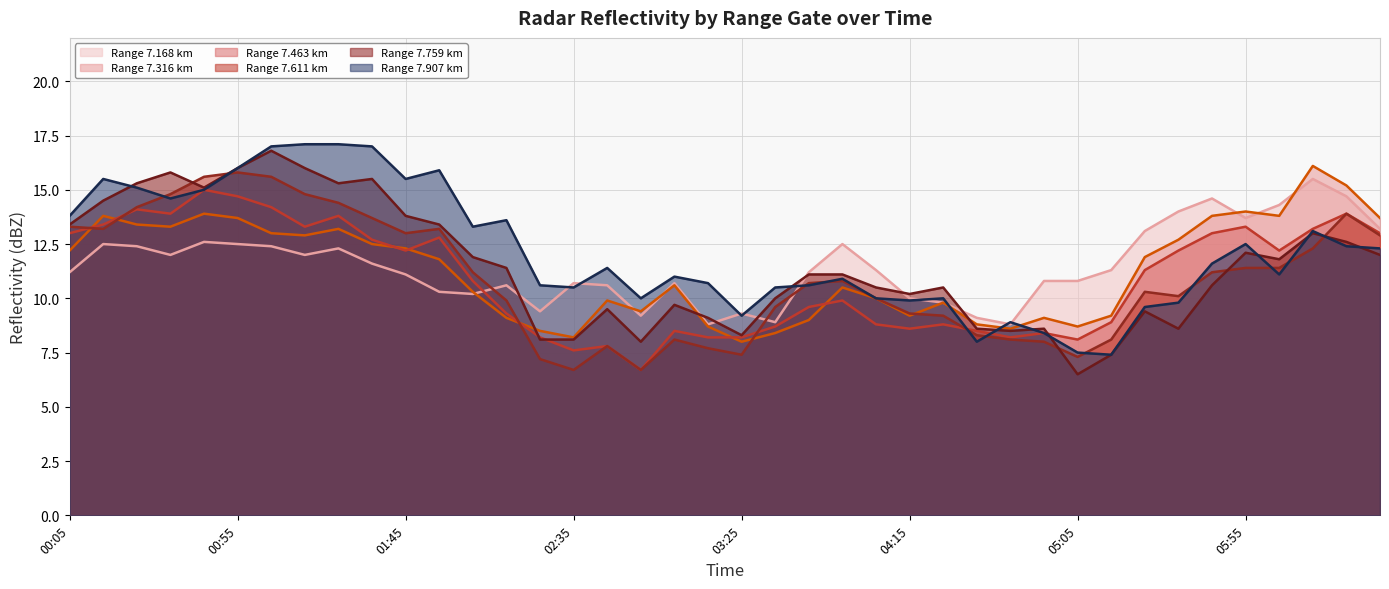

What is the smallest value displayed?

6.5